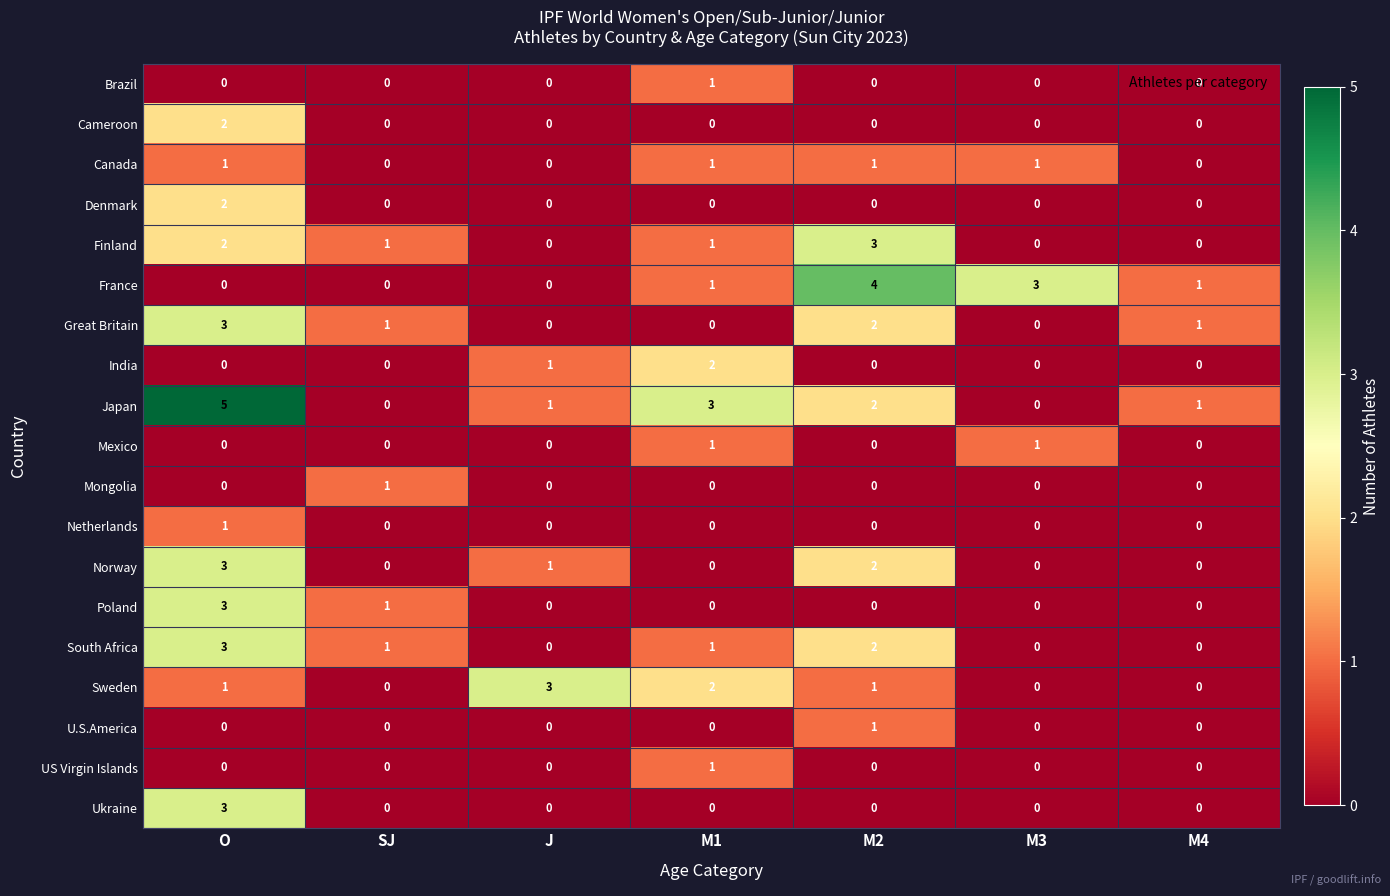

What is the spread (max minus min) of values at O?

5